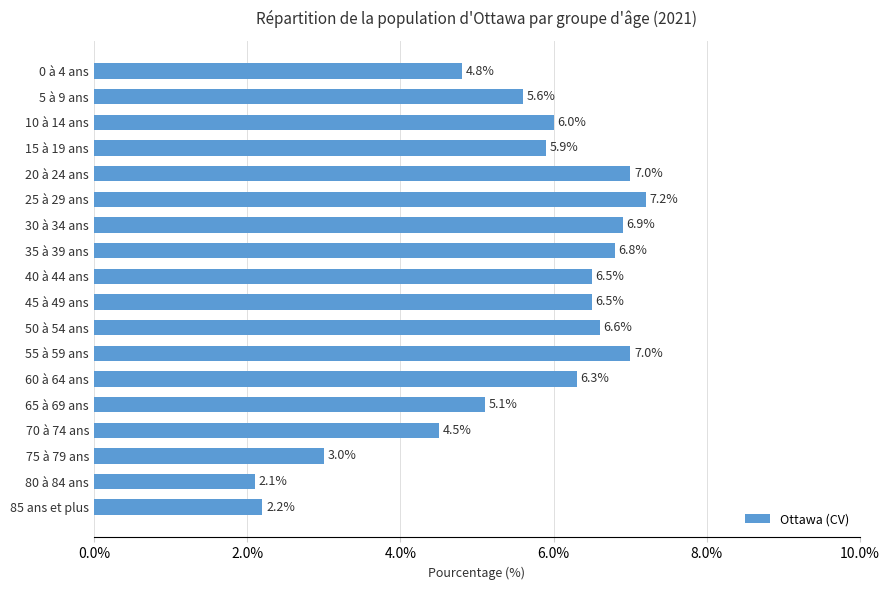

What is the value of the 18th bar from the top?

2.2